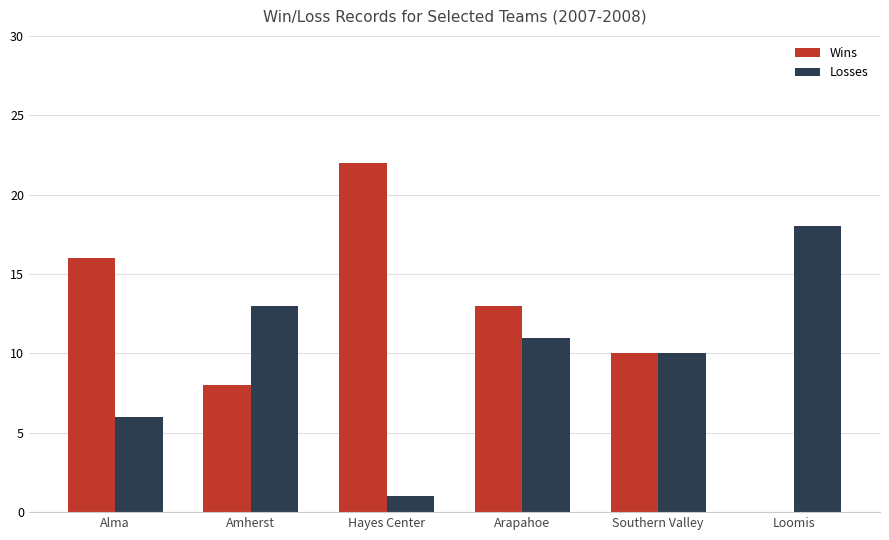

Reading left to right, transcribe all the data shown in this chart.

Wins: 16	8	22	13	10	0
Losses: 6	13	1	11	10	18